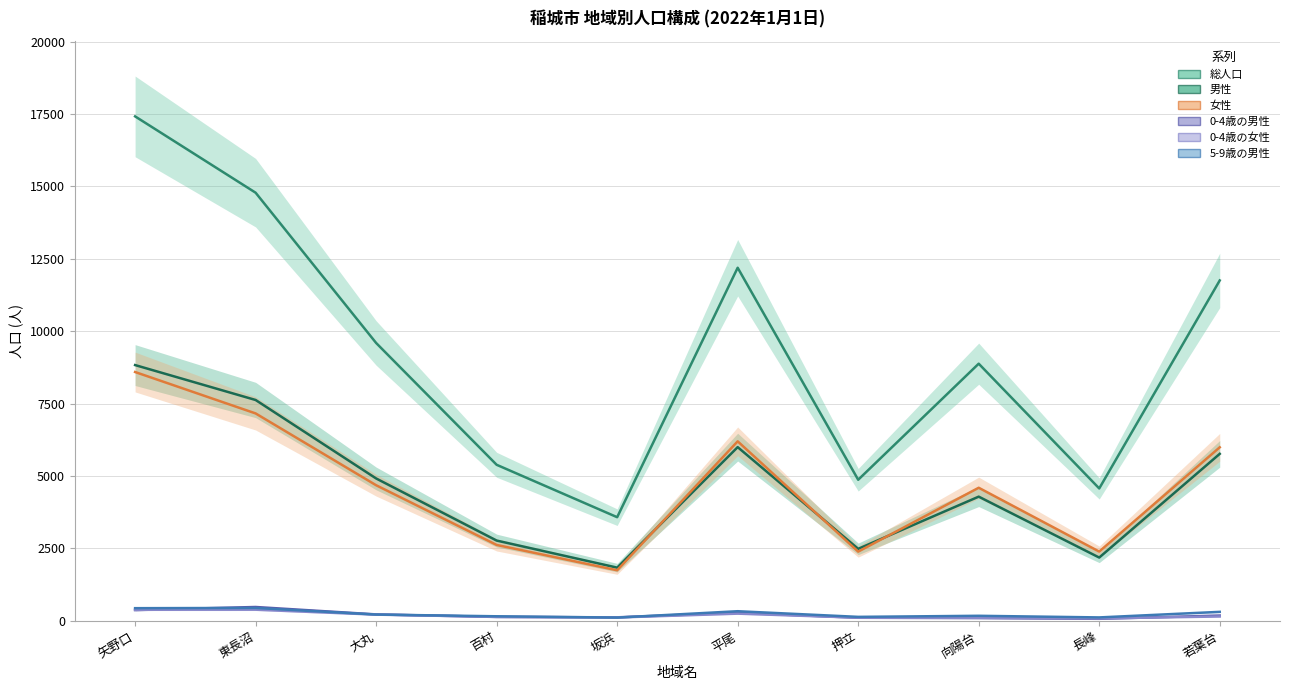

What are all the series names shown in the legend?

総人口, 男性, 女性, 0-4歳の男性, 0-4歳の女性, 5-9歳の男性